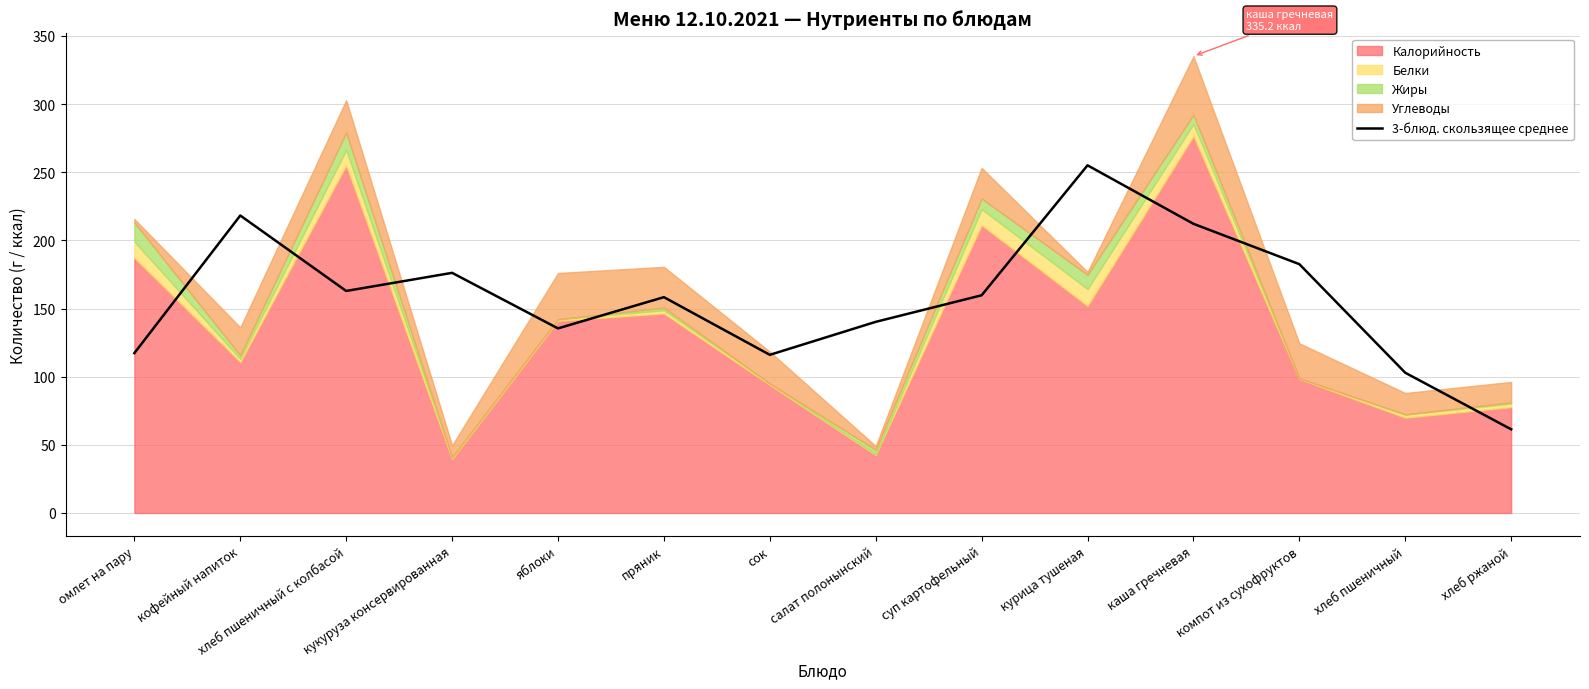

The 3-блюд. скользящее среднее series shows 184.9 at салат полонынский. True or false?

False